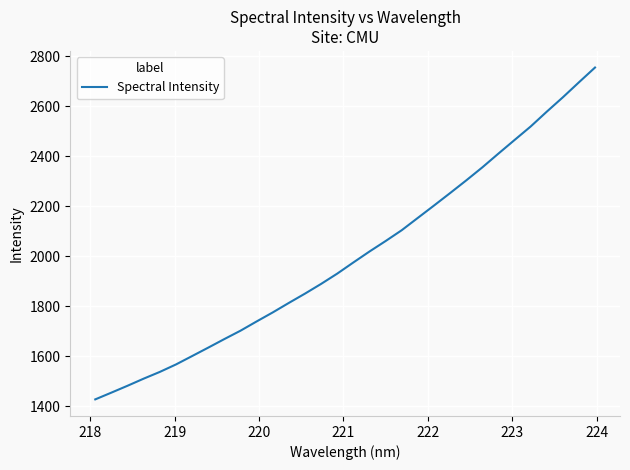

What is the maximum value shown in the chart?

2755.0